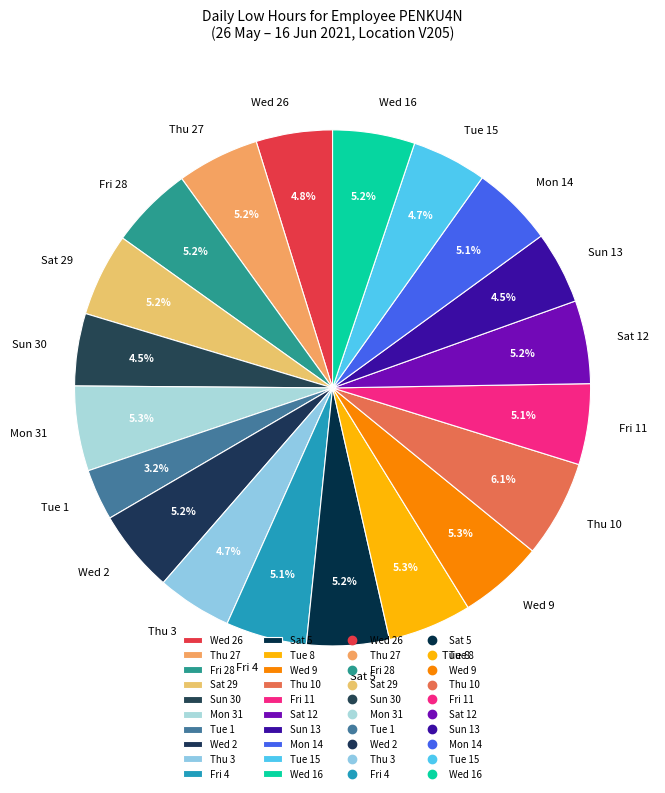

To the nearest percent, what is the average slice percentage?

5%